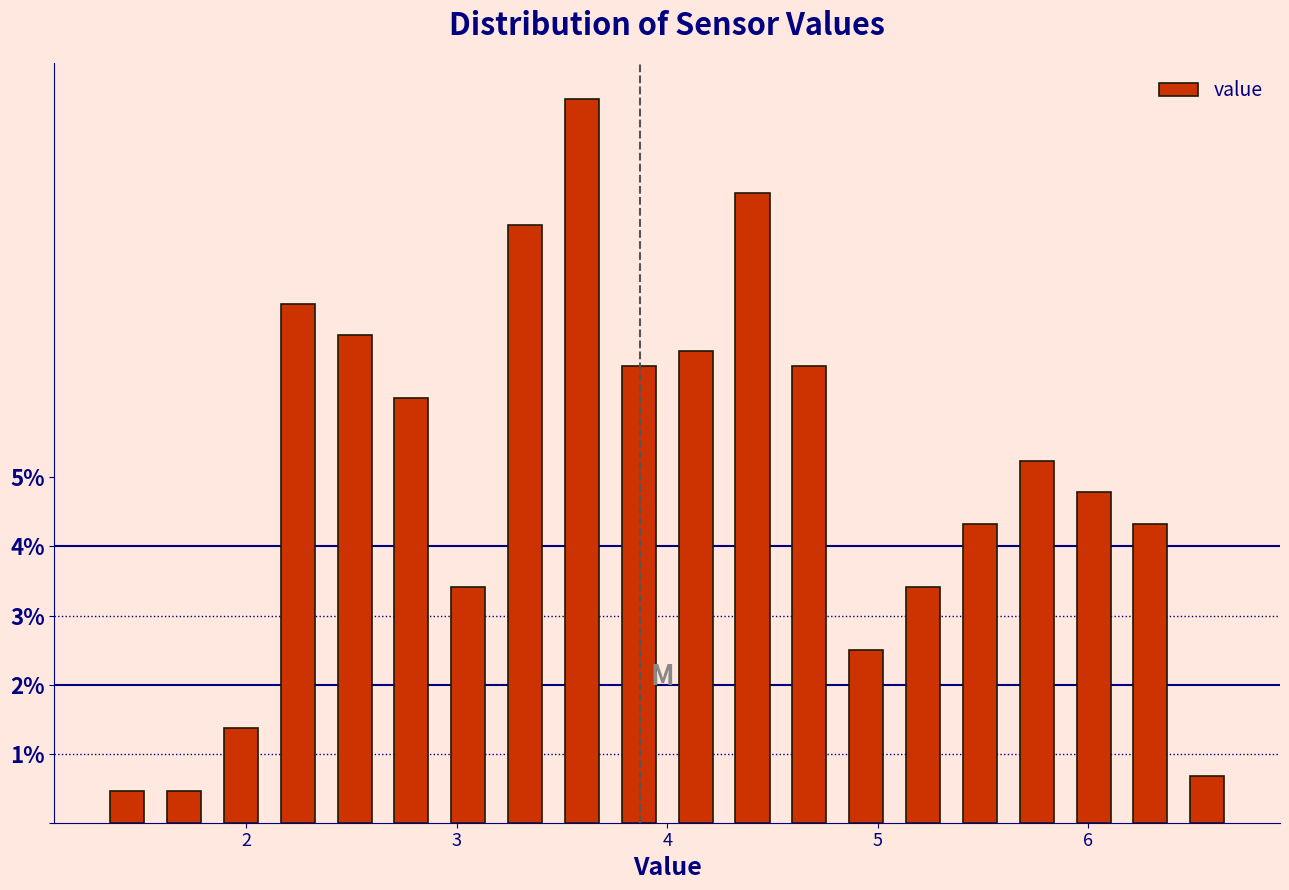

Around what value on the x-axis is the tallest bar? Give the approximate position of its centre, as read against the axis.

3.6